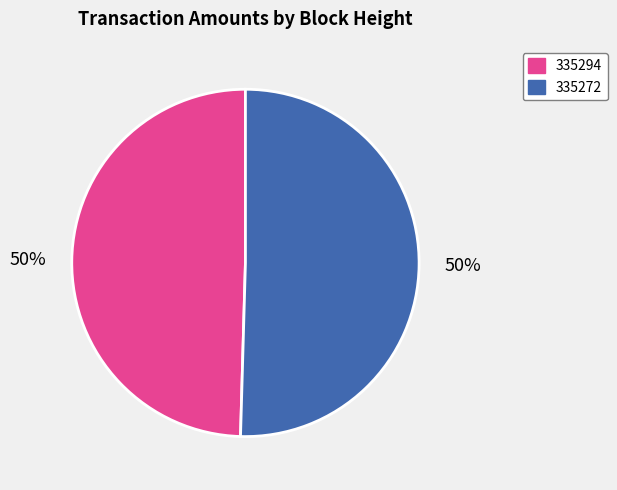

How many slices are in this pie chart?

2